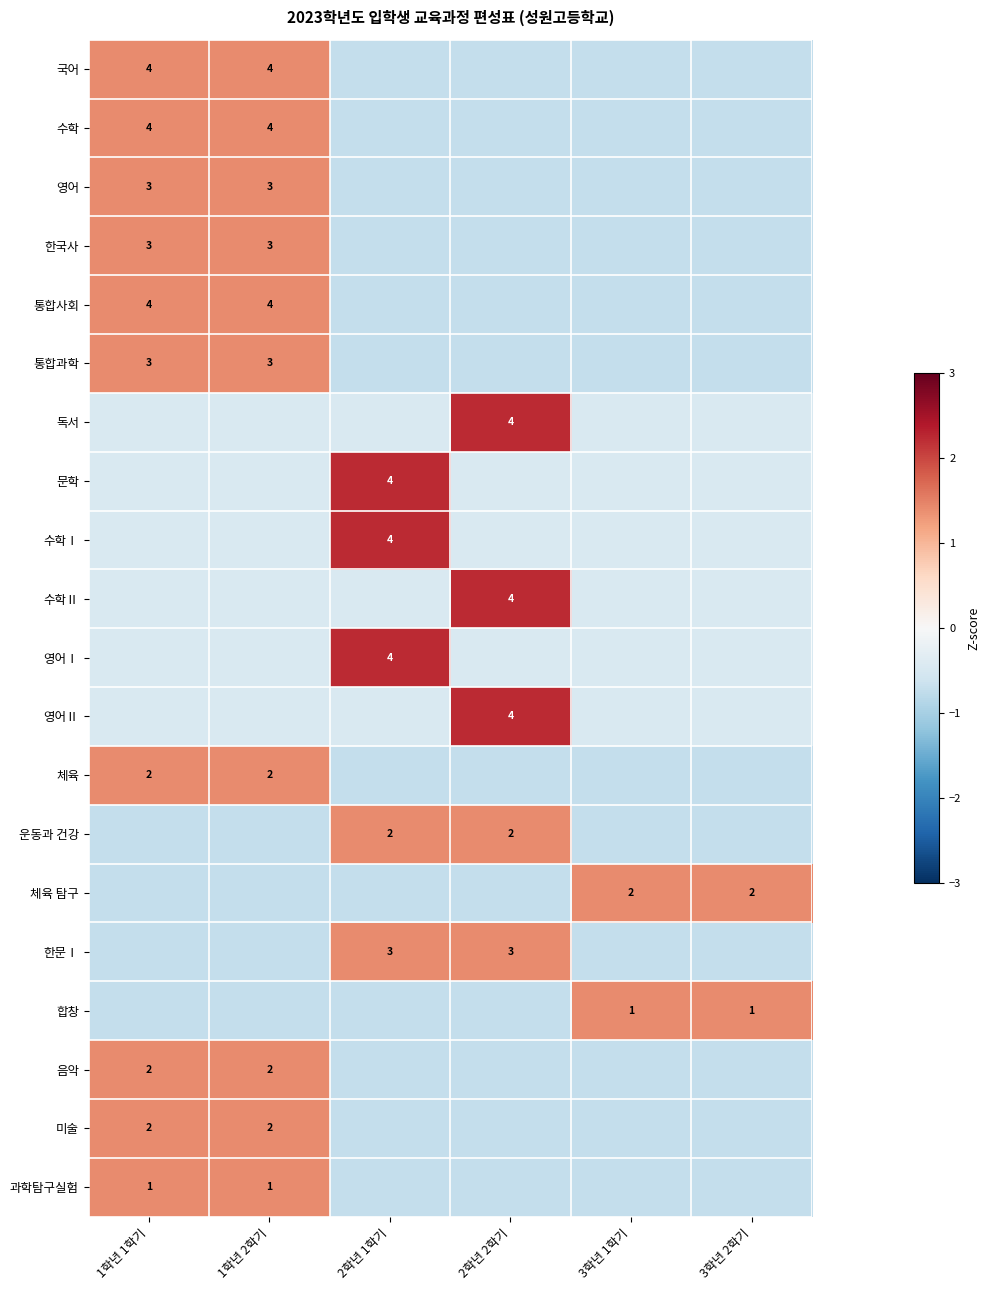

At which category does the chart reach its minimum across all series?

2학년 1학기